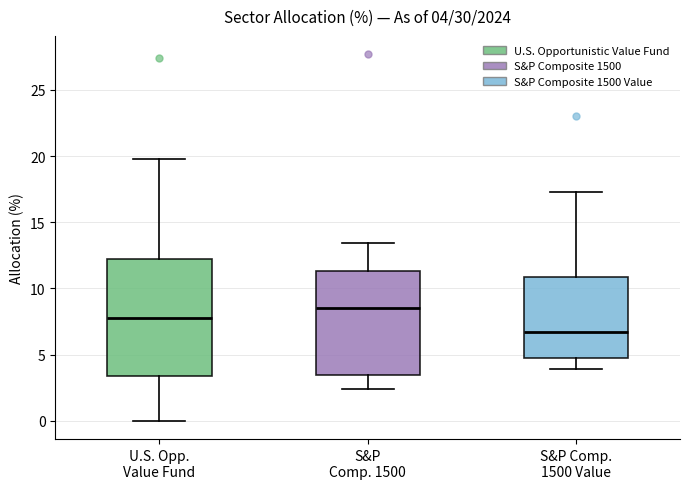

Which box's median line is the highest?

S&P Comp. 1500